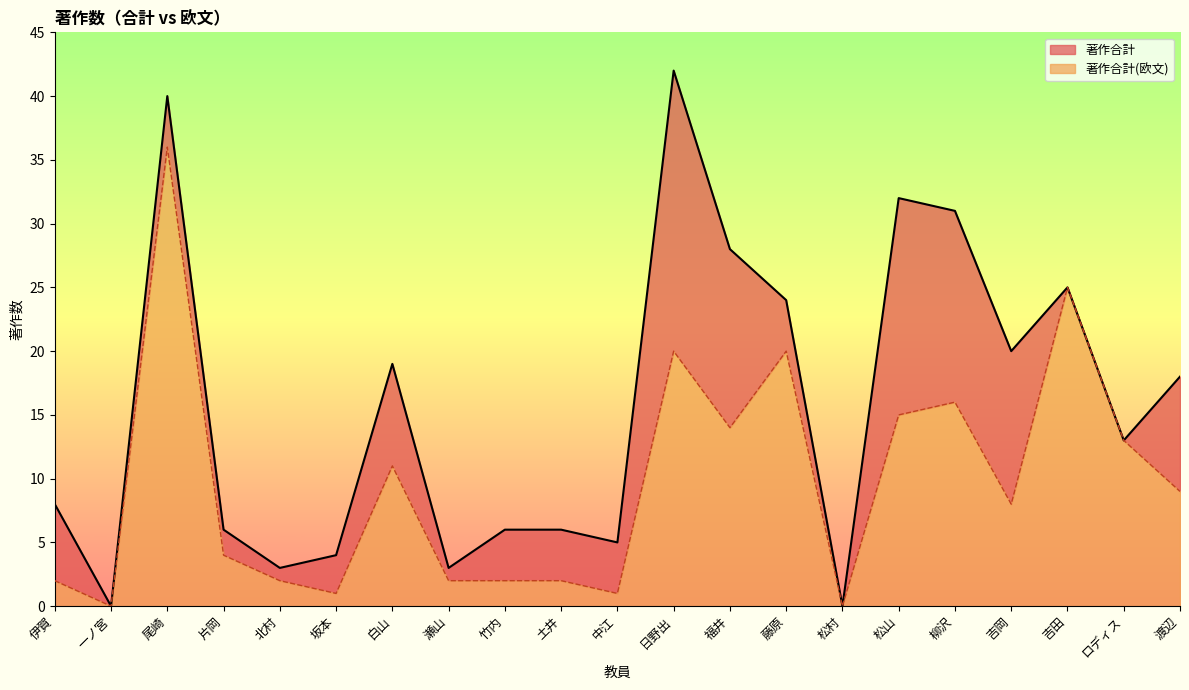

How many interior local peaks does the 著作合計(欧文) series have?

6